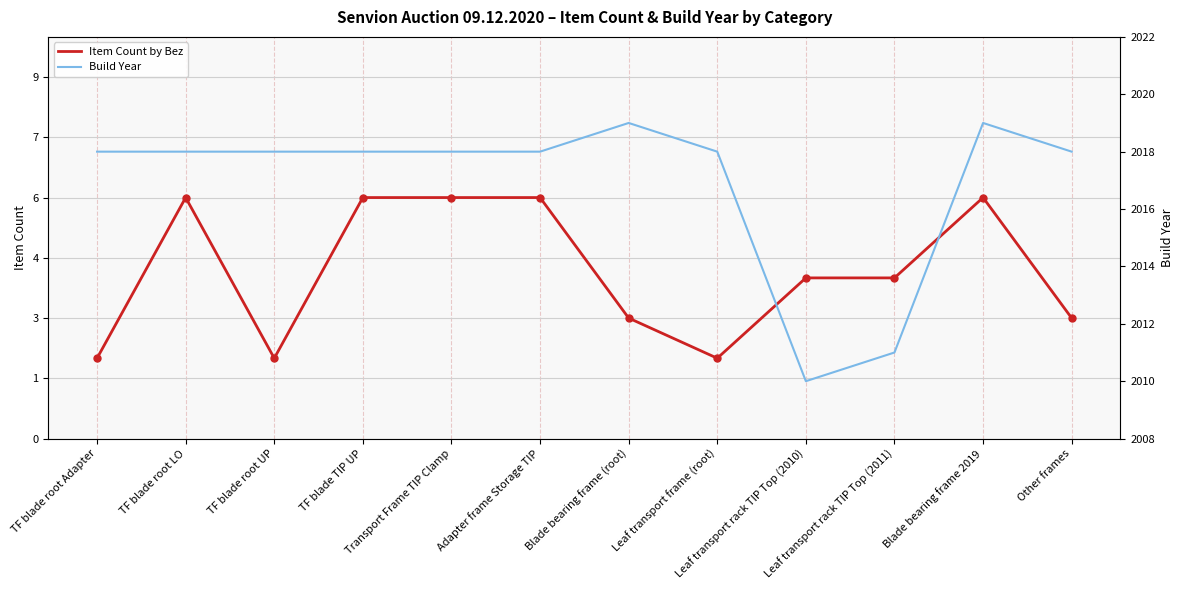

Does the chart have visible grid lines?

Yes